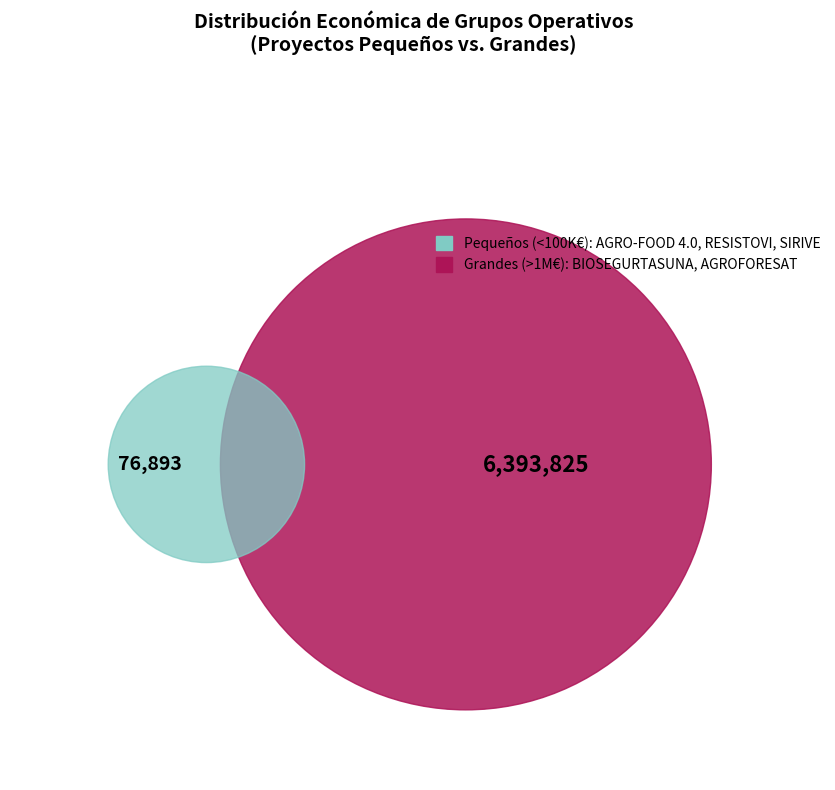

True or false: BIOSEGURTASUNA accounts for 45% of the total.

False